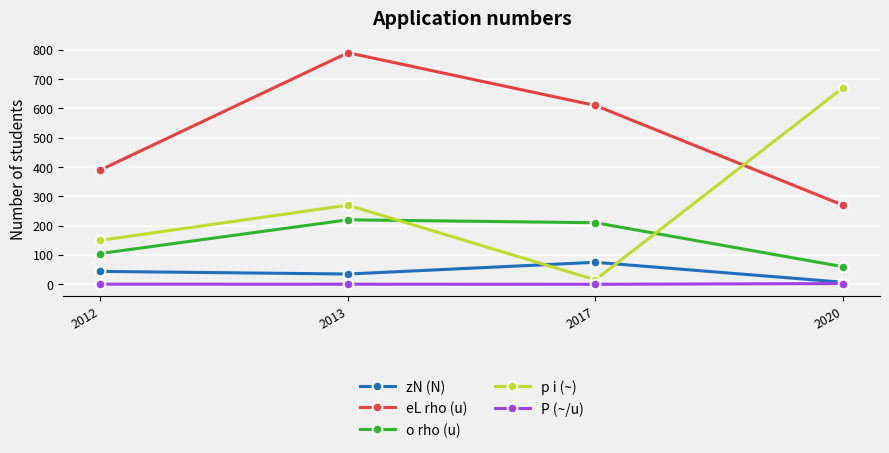

Which series has the widest spread of values?

p i (~)